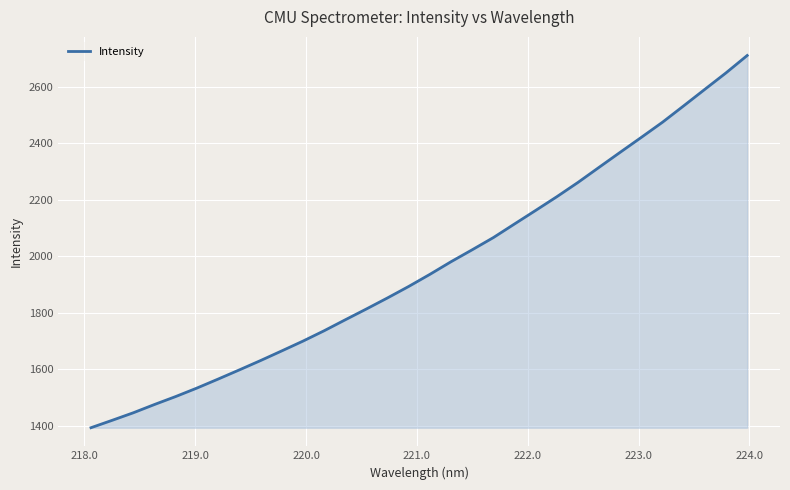

What is the minimum value shown in the chart?

1392.4